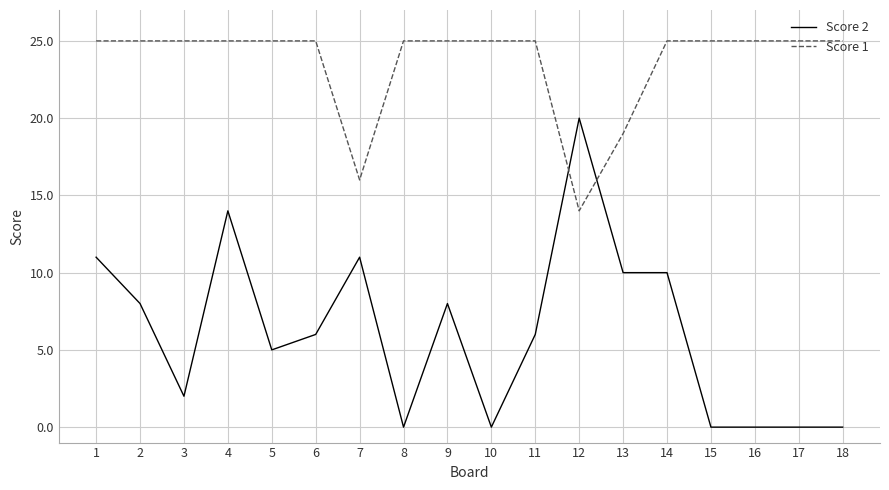

Between 4 and 6, which series saw the biggest shift?

Score 2